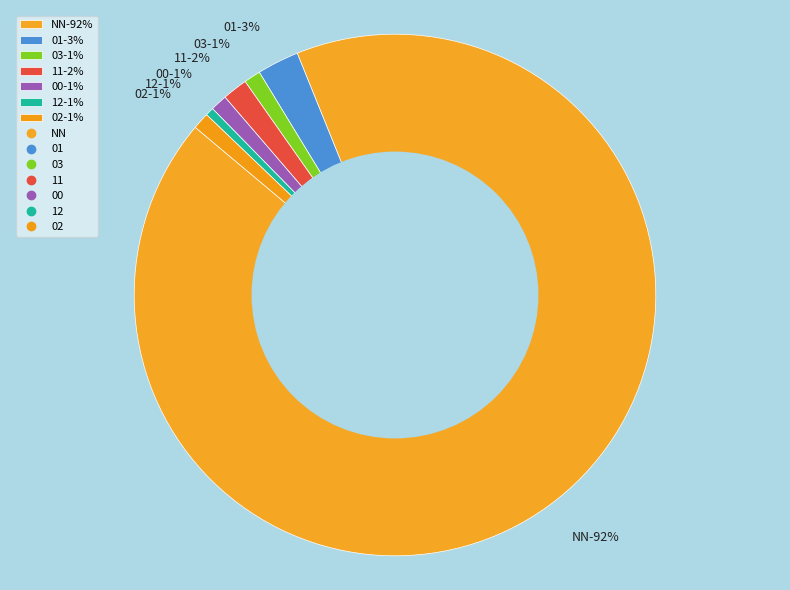

Which category has the biggest portion of the pie?

NN